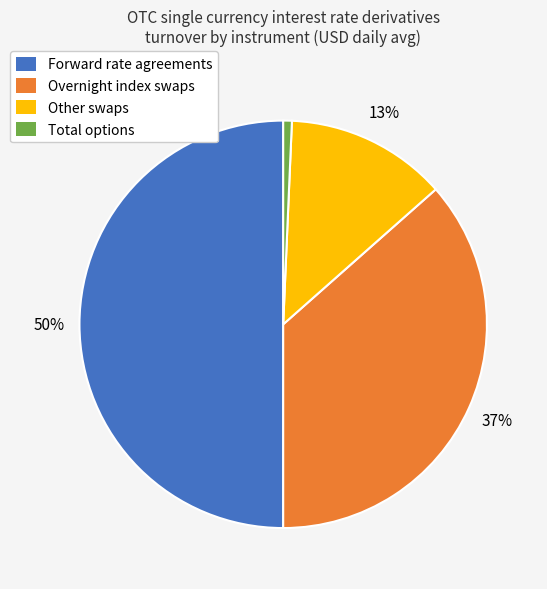

Between Overnight index swaps and Forward rate agreements, which is larger?

Forward rate agreements